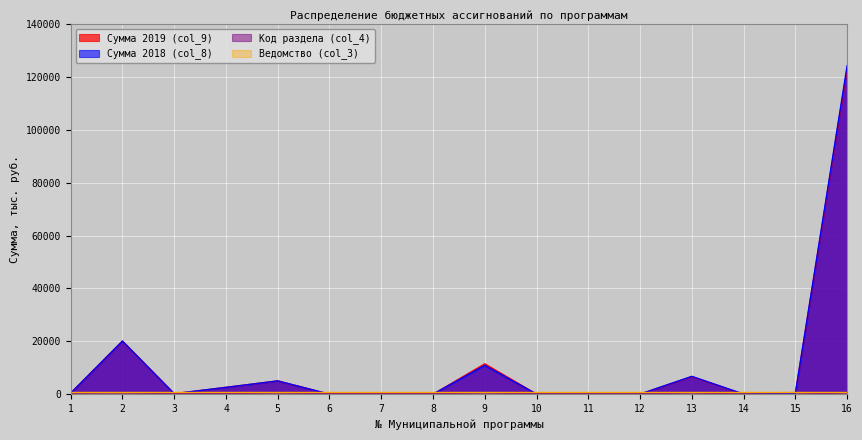

Is it true that Сумма 2019 (col_9) equals 20.0 at 7?

True